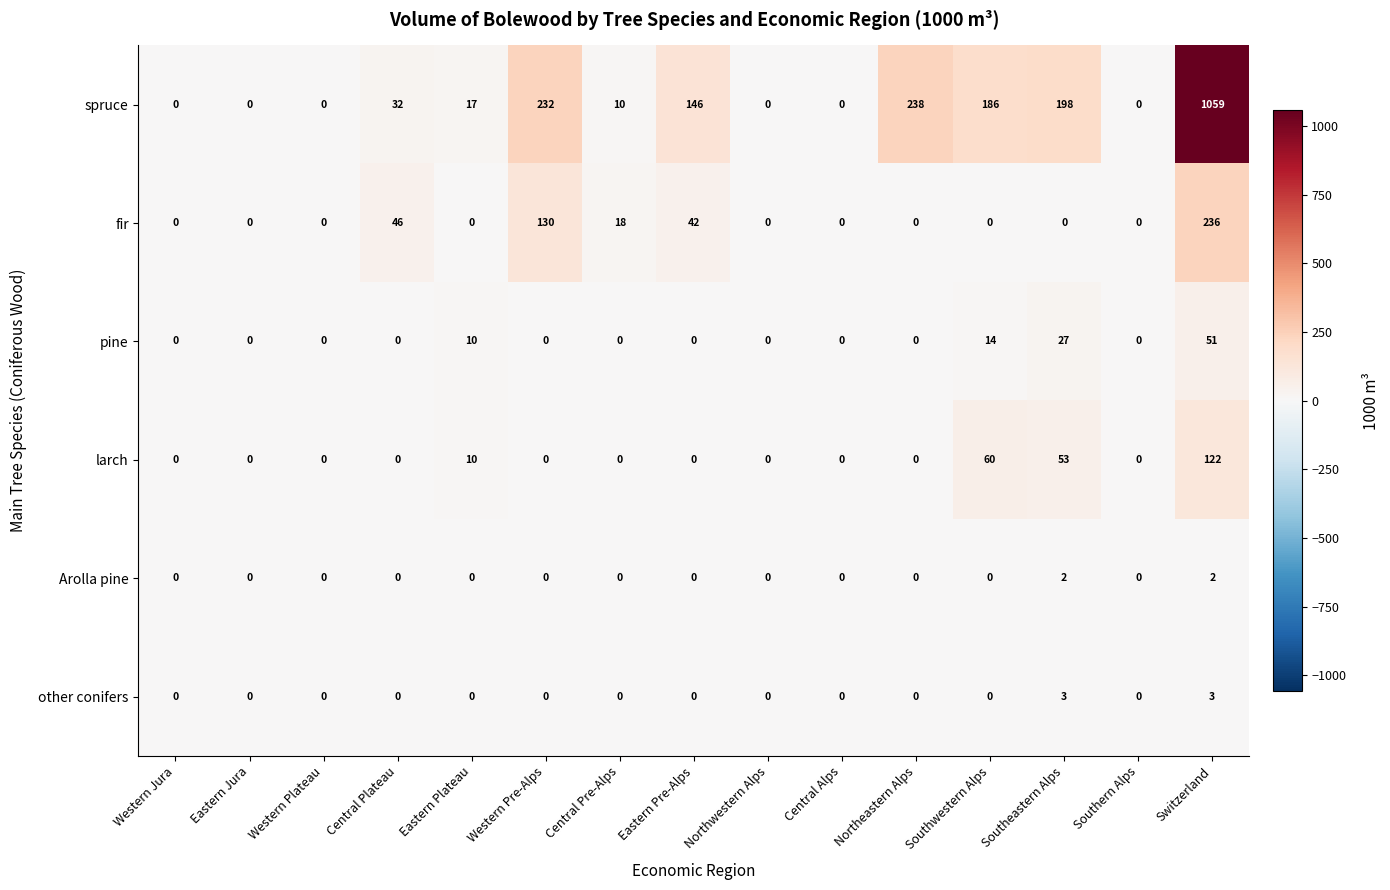

How many categories are shown in the chart?

15